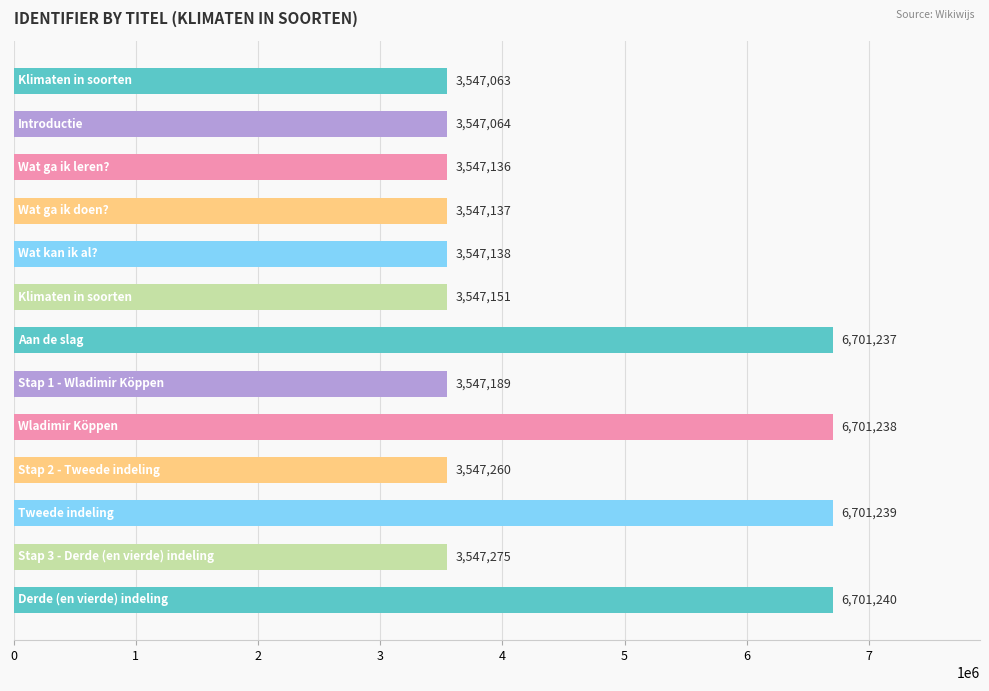

Are the bars horizontal?

Yes